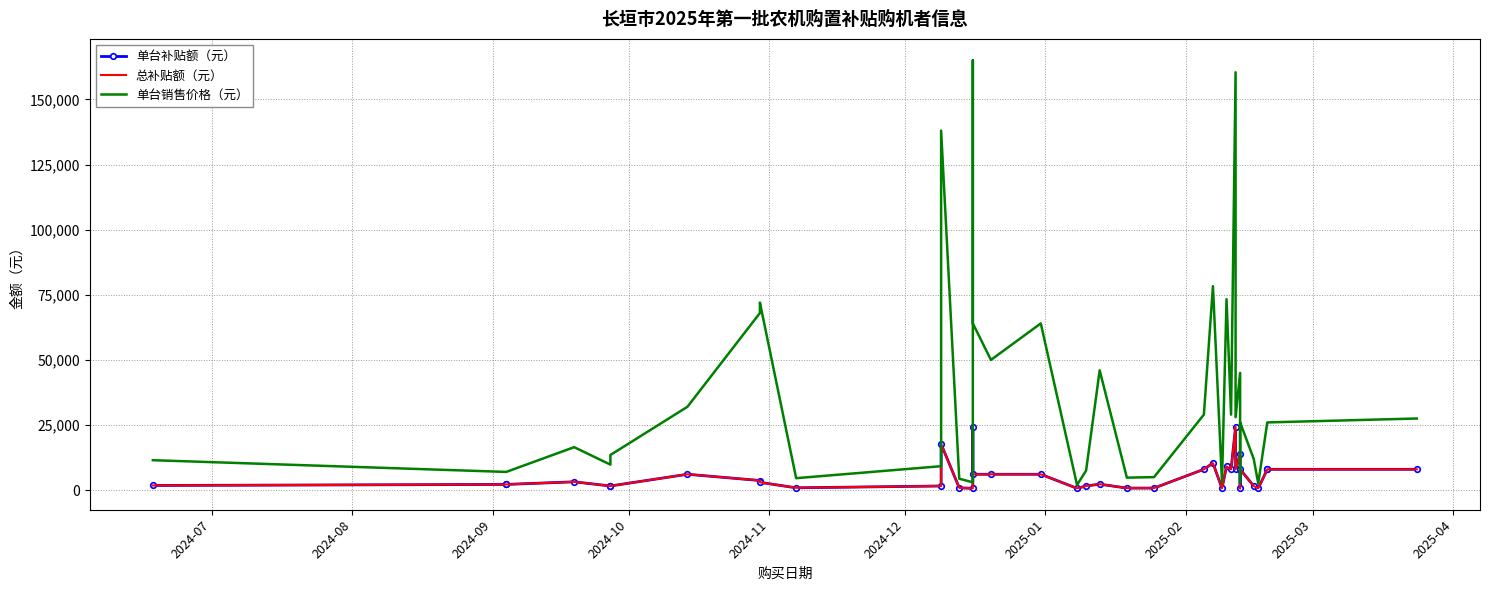

What is the difference between the second highest and minimum values in the 单台补贴额（元） series?

23600